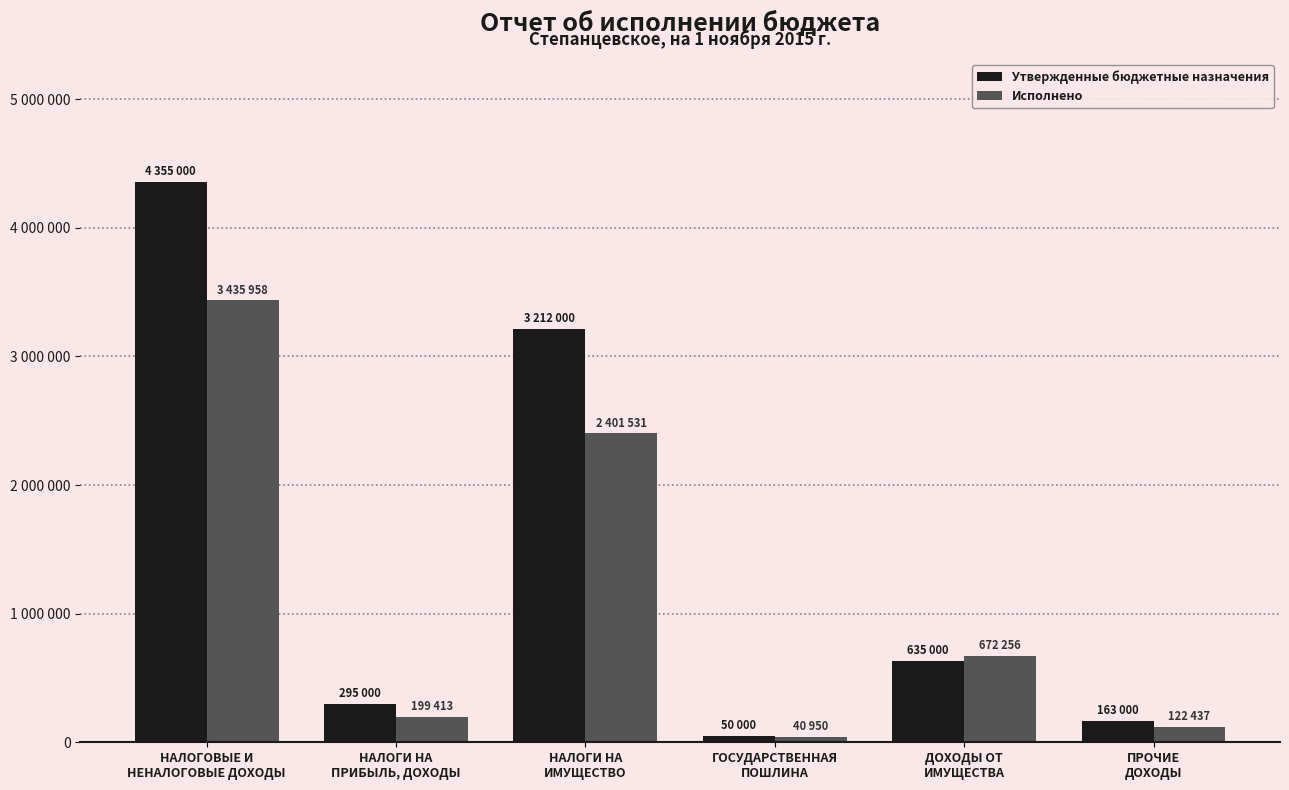

Which label corresponds to the smallest value in the chart?

ГОСУДАРСТВЕННАЯ
ПОШЛИНА